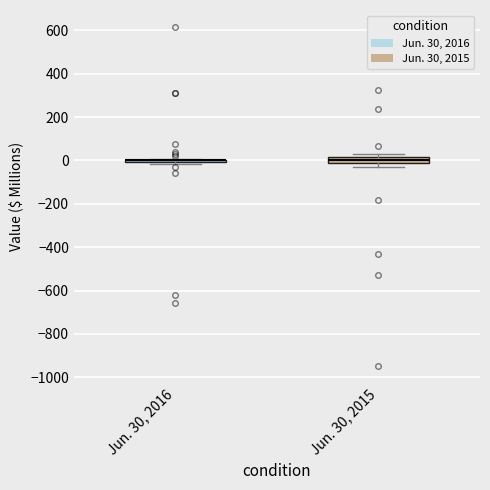

Where does the median line of the box for Jun. 30, 2015 sit on the y-axis? The values are not printed on the chart, so give them approximately, as read against the axis.

0